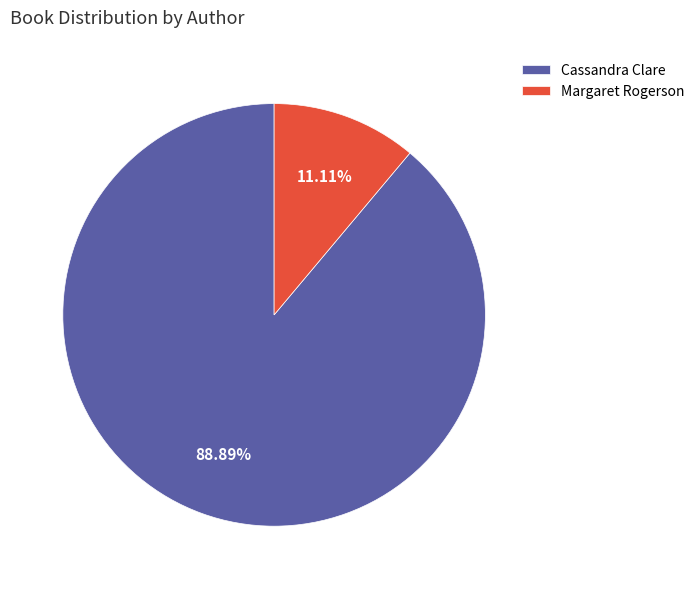

What is the largest slice in the pie chart?

Cassandra Clare